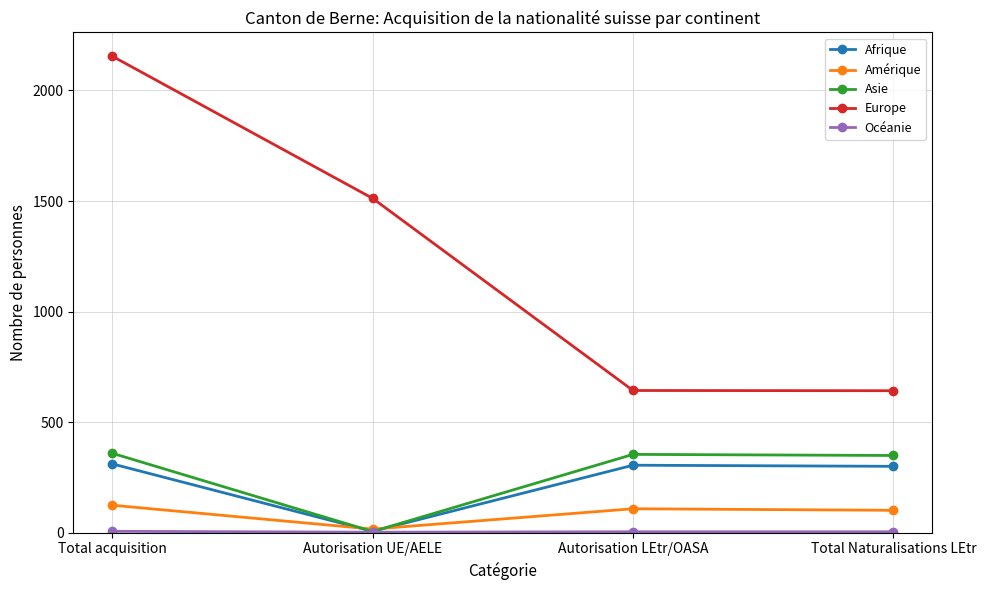

In Asie, how many points are higher than both neighbors (excluding endpoints)?

1